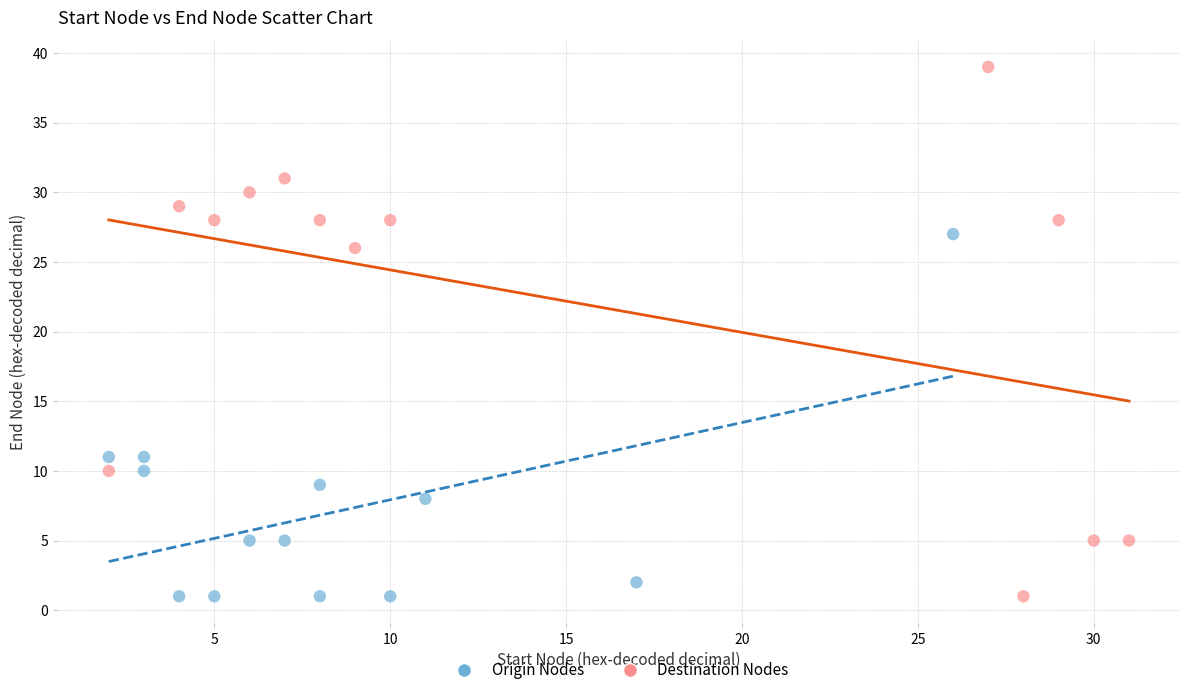

Which series contains the highest Y value?

Destination Nodes